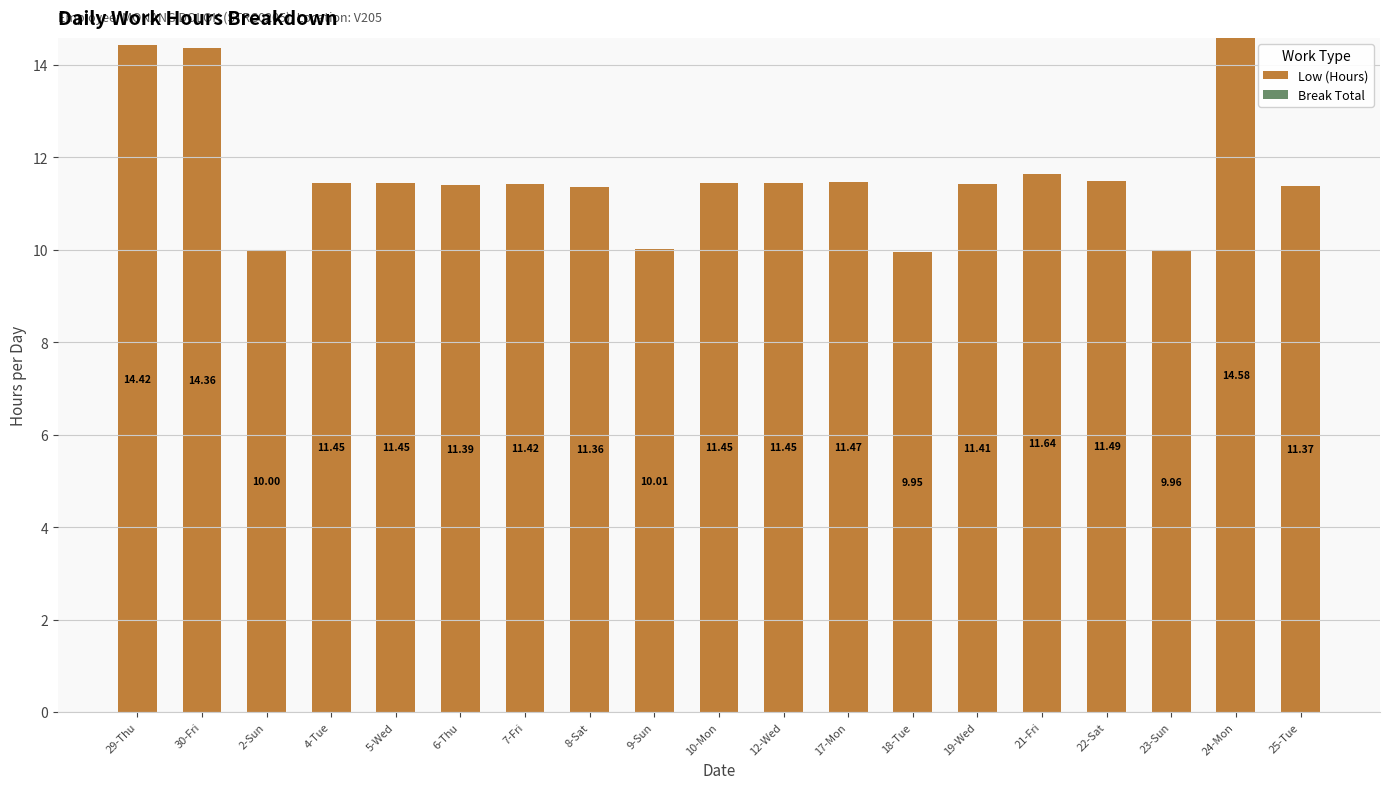

Approximately how many times larger is the value at 19-Wed compared to 9-Sun?

1.1